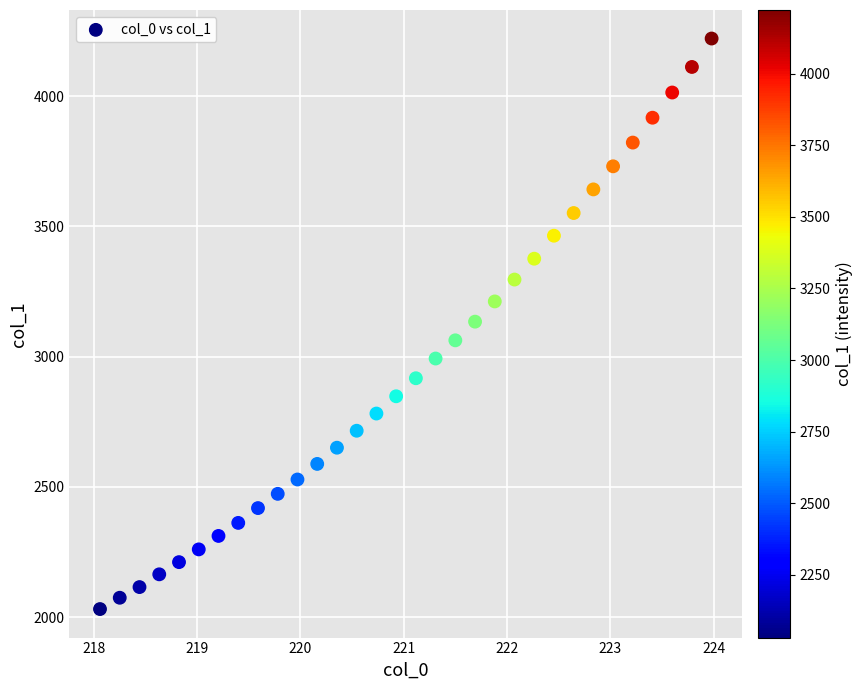

What is the range of X values (max minus min)?

5.9